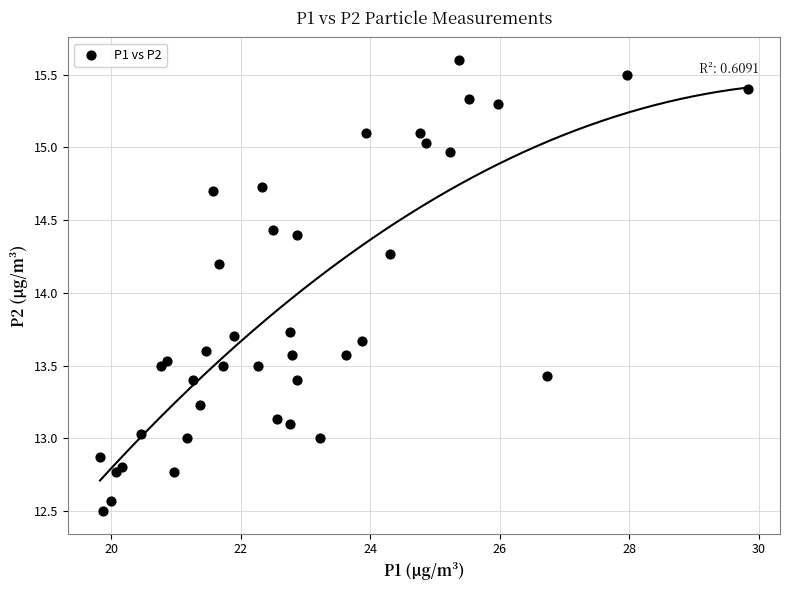

What Y value in the scatter plot is closest to 14?

14.2